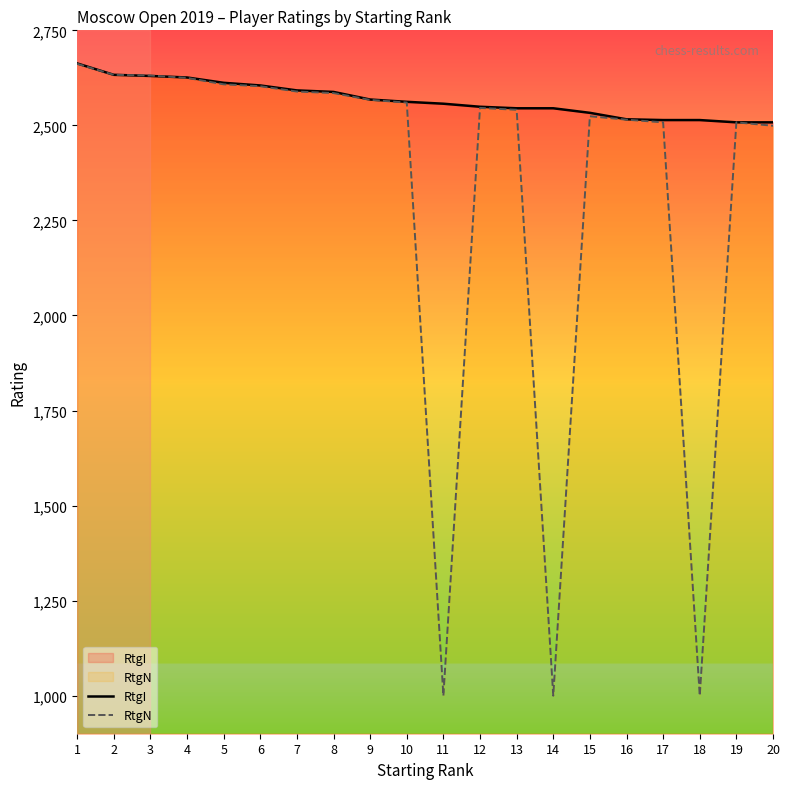

Which series has the largest range (max minus min)?

RtgN